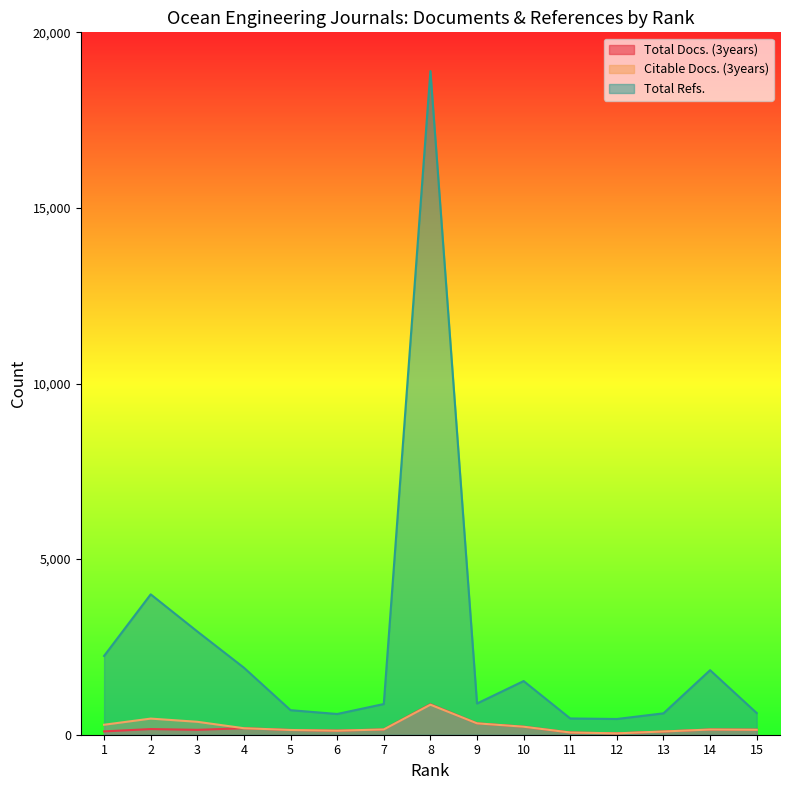

What is the maximum value shown in the chart?

18898